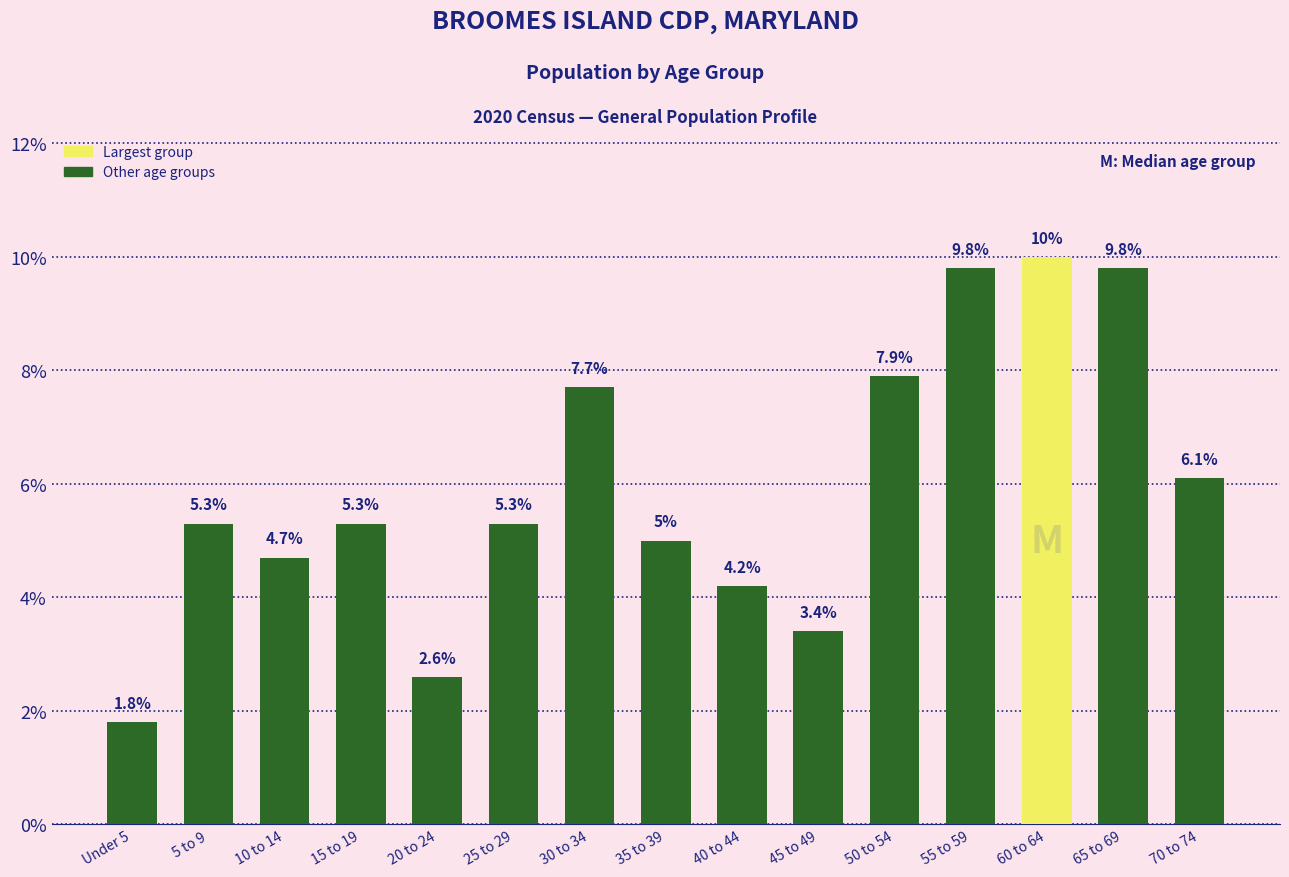

Read the value at 5 to 9.

0.1